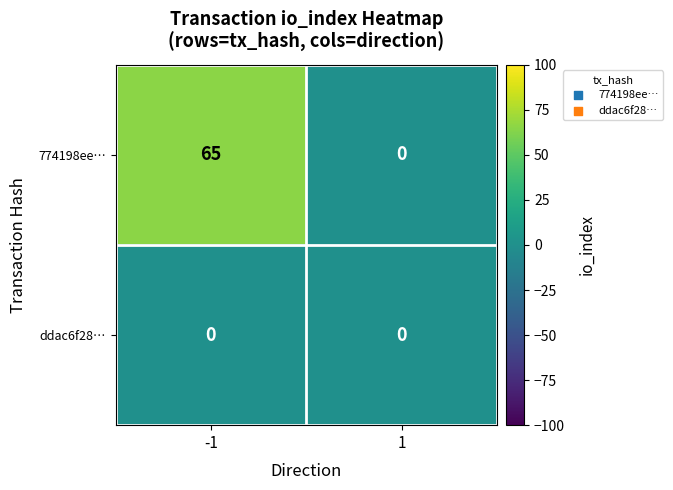

What is the spread (max minus min) of values at -1?

65